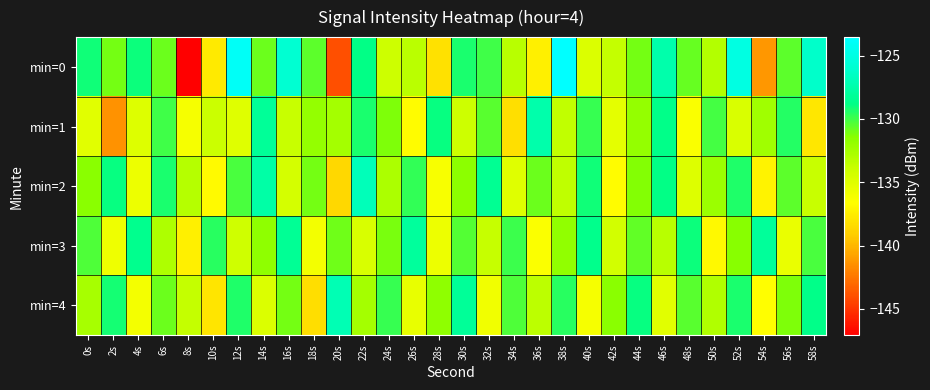

Reading left to right, extract all data points from this chart.

min=0: 0s=-129.1	2s=-131.0	4s=-129.0	6s=-130.8	8s=-147.1	10s=-137.6	12s=-123.9	14s=-130.8	16s=-125.8	18s=-130.6	20s=-144.0	22s=-128.8	24s=-134.1	26s=-133.3	28s=-138.1	30s=-129.3	32s=-130.0	34s=-133.2	36s=-137.4	38s=-123.5	40s=-134.8	42s=-133.7	44s=-131.0	46s=-127.4	48s=-130.8	50s=-133.0	52s=-125.0	54s=-141.2	56s=-130.6	58s=-126.2
min=1: 0s=-135.1	2s=-141.4	4s=-134.9	6s=-130.0	8s=-136.2	10s=-134.0	12s=-135.0	14s=-128.2	16s=-133.8	18s=-131.8	20s=-132.5	22s=-129.3	24s=-131.2	26s=-136.7	28s=-128.9	30s=-134.1	32s=-130.5	34s=-138.2	36s=-127.4	38s=-133.6	40s=-129.8	42s=-135.3	44s=-131.9	46s=-128.7	48s=-136.4	50s=-130.1	52s=-134.7	54s=-132.3	56s=-129.5	58s=-137.8
min=2: 0s=-131.5	2s=-128.9	4s=-135.7	6s=-129.3	8s=-133.1	10s=-136.8	12s=-130.2	14s=-127.6	16s=-134.4	18s=-131.0	20s=-138.6	22s=-126.9	24s=-132.8	26s=-129.7	28s=-136.3	30s=-131.6	32s=-128.4	34s=-135.0	36s=-130.8	38s=-133.5	40s=-129.1	42s=-136.7	44s=-131.3	46s=-128.8	48s=-134.9	50s=-132.1	52s=-129.4	54s=-137.2	56s=-130.6	58s=-133.9
min=3: 0s=-130.3	2s=-135.8	4s=-128.5	6s=-132.9	8s=-137.4	10s=-129.6	12s=-134.2	14s=-131.7	16s=-128.3	18s=-136.0	20s=-130.9	22s=-134.6	24s=-131.1	26s=-128.0	28s=-135.7	30s=-130.4	32s=-133.8	34s=-129.9	36s=-136.5	38s=-131.8	40s=-128.6	42s=-134.3	44s=-130.7	46s=-133.2	48s=-129.0	50s=-136.9	52s=-131.4	54s=-128.1	56s=-135.5	58s=-130.2
min=4: 0s=-132.6	2s=-129.2	4s=-136.1	6s=-130.8	8s=-133.7	10s=-137.9	12s=-129.4	14s=-134.8	16s=-131.0	18s=-138.3	20s=-127.1	22s=-132.5	24s=-129.8	26s=-135.4	28s=-131.7	30s=-128.2	32s=-135.9	34s=-130.3	36s=-133.4	38s=-129.6	40s=-136.2	42s=-131.5	44s=-128.9	46s=-135.1	48s=-130.5	50s=-133.0	52s=-129.3	54s=-136.6	56s=-131.2	58s=-128.7